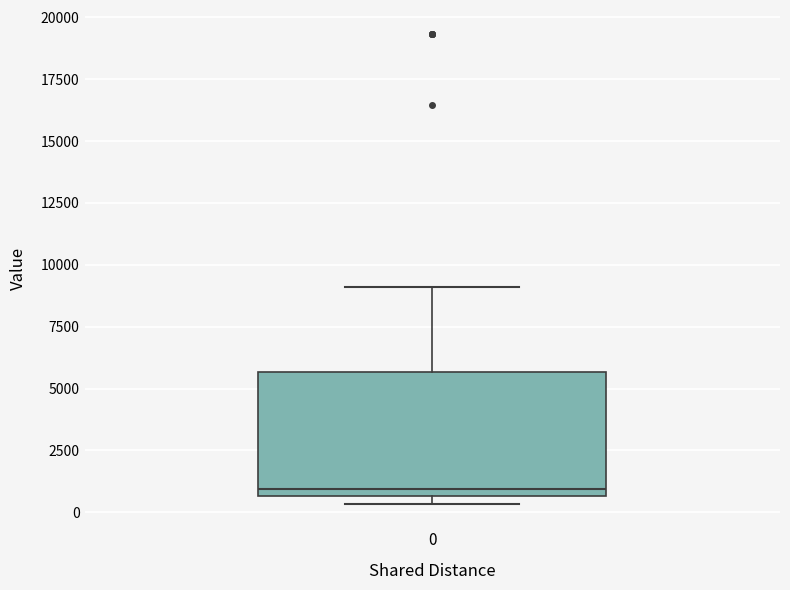

Read this box plot against the y-axis: the position of the median line, the range covered by the box, and the ends of both whiskers. The values are not printed on the chart, so give them approximately, as read against the axis.

median 1000, box 500 to 5500, whiskers 500 (just below the box's lower edge) to 9000